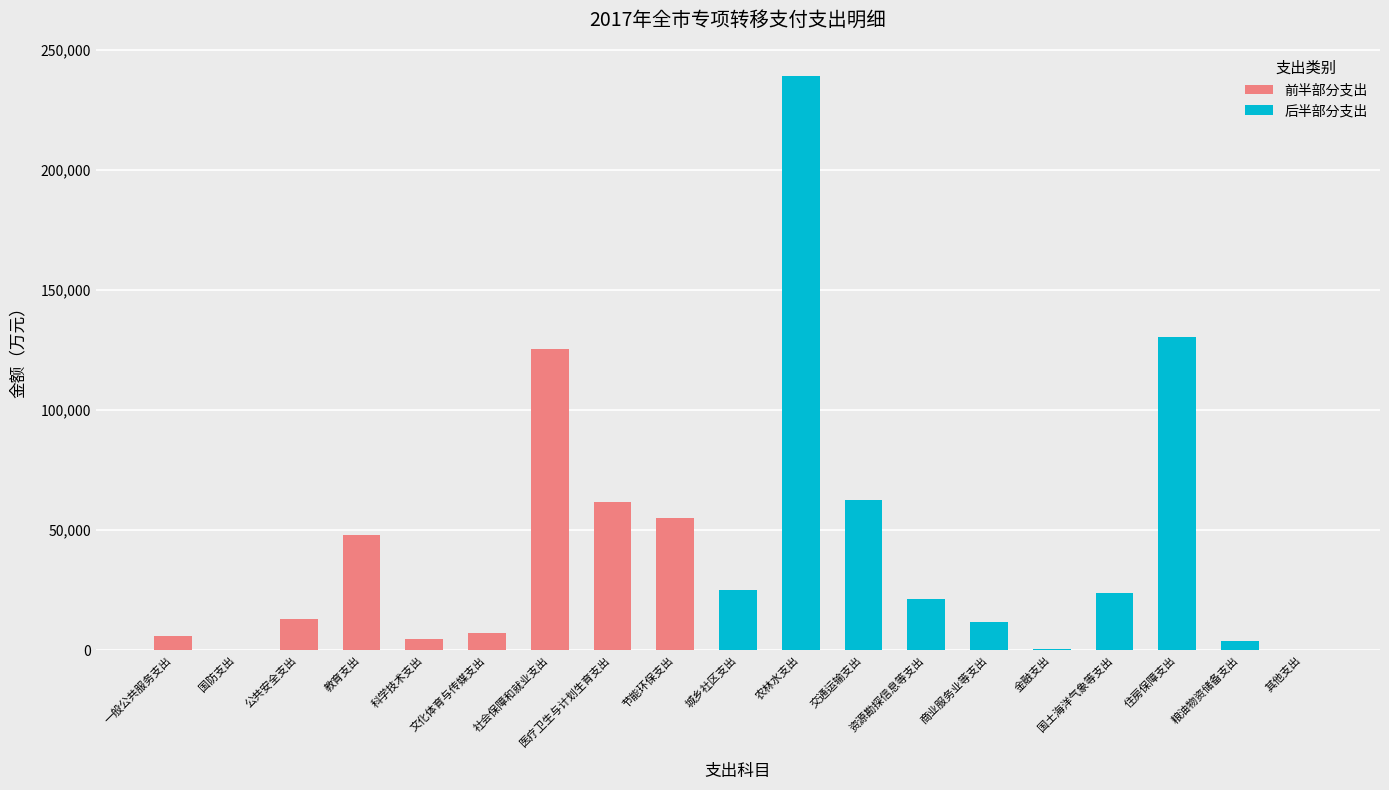

What is the sum of the 前半部分支出 values at 节能环保支出 and 教育支出?

103037